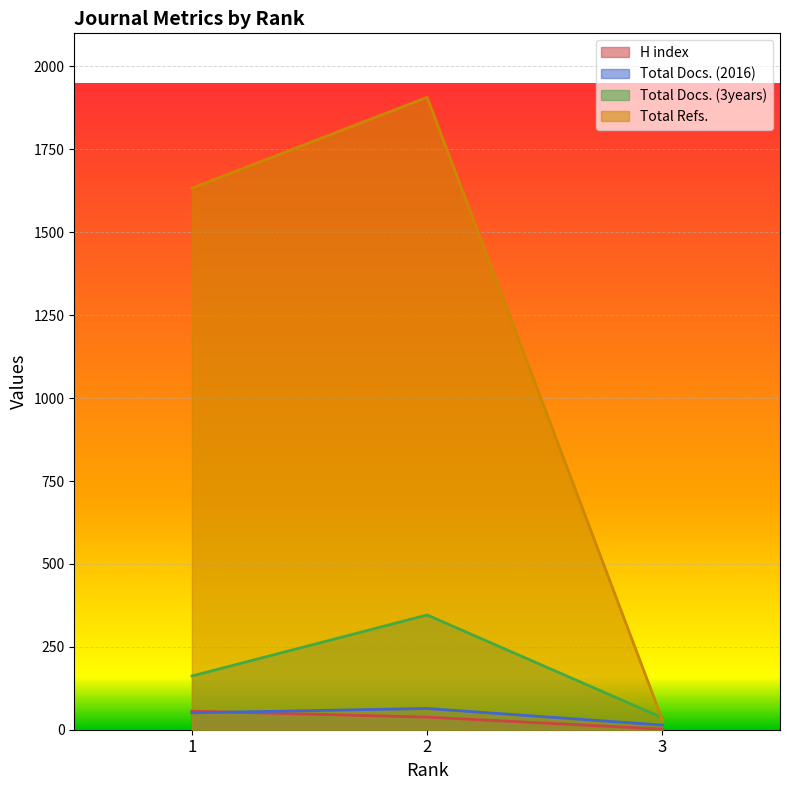

Where is H index nearest to the value 29?

2